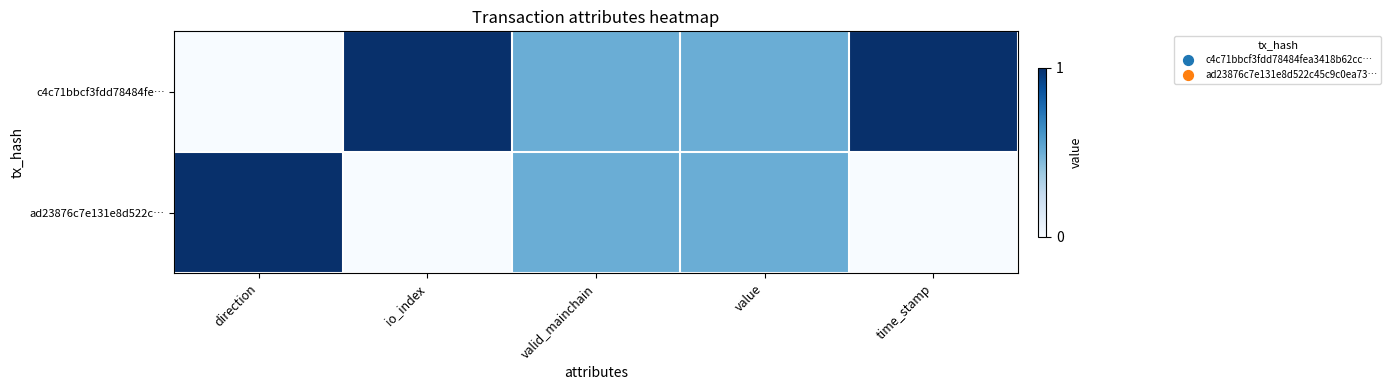

Rank the series by their maximum value, from highest to lowest.

c4c71bbcf3fdd78484fe…, ad23876c7e131e8d522c…